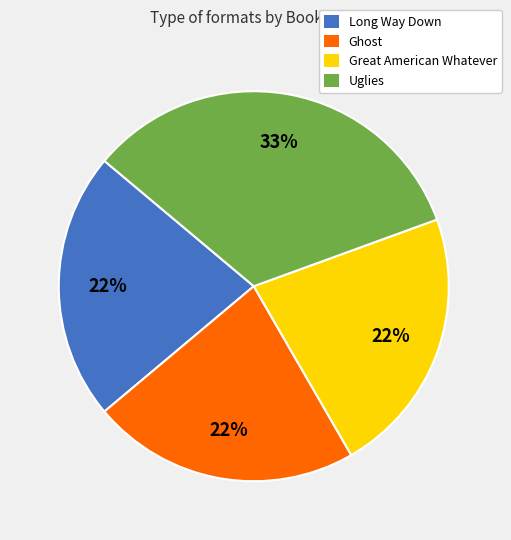

Do Long Way Down and Uglies together represent more than half of the pie?

Yes